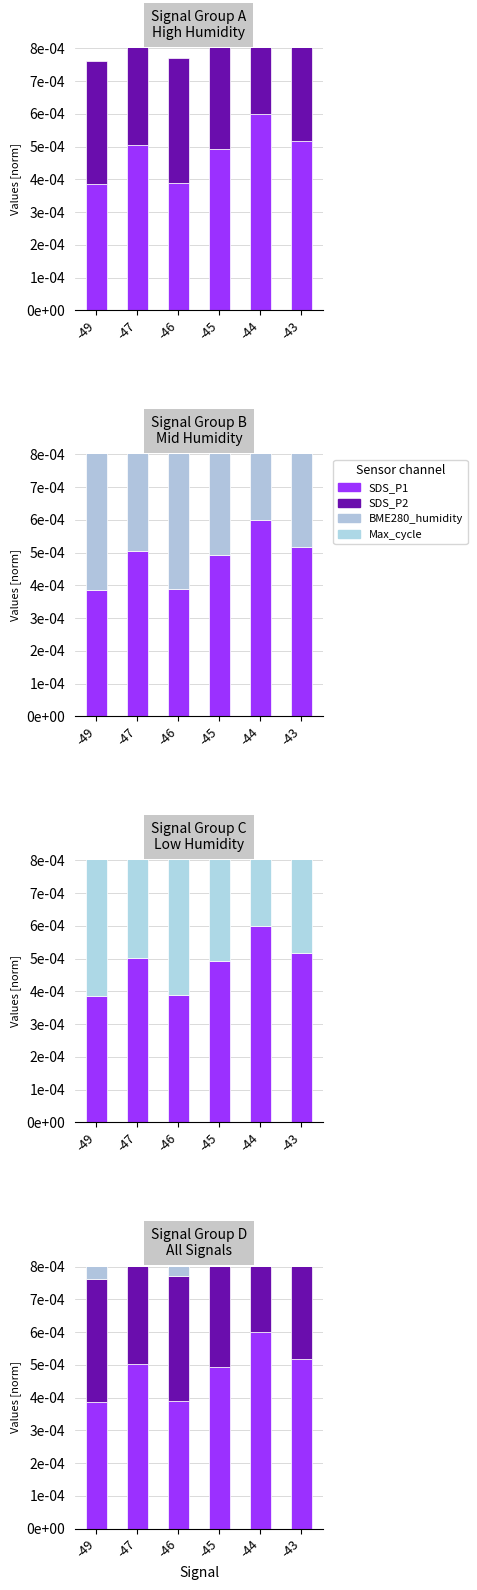

At which label does BME280_humidity reach its peak?

-44